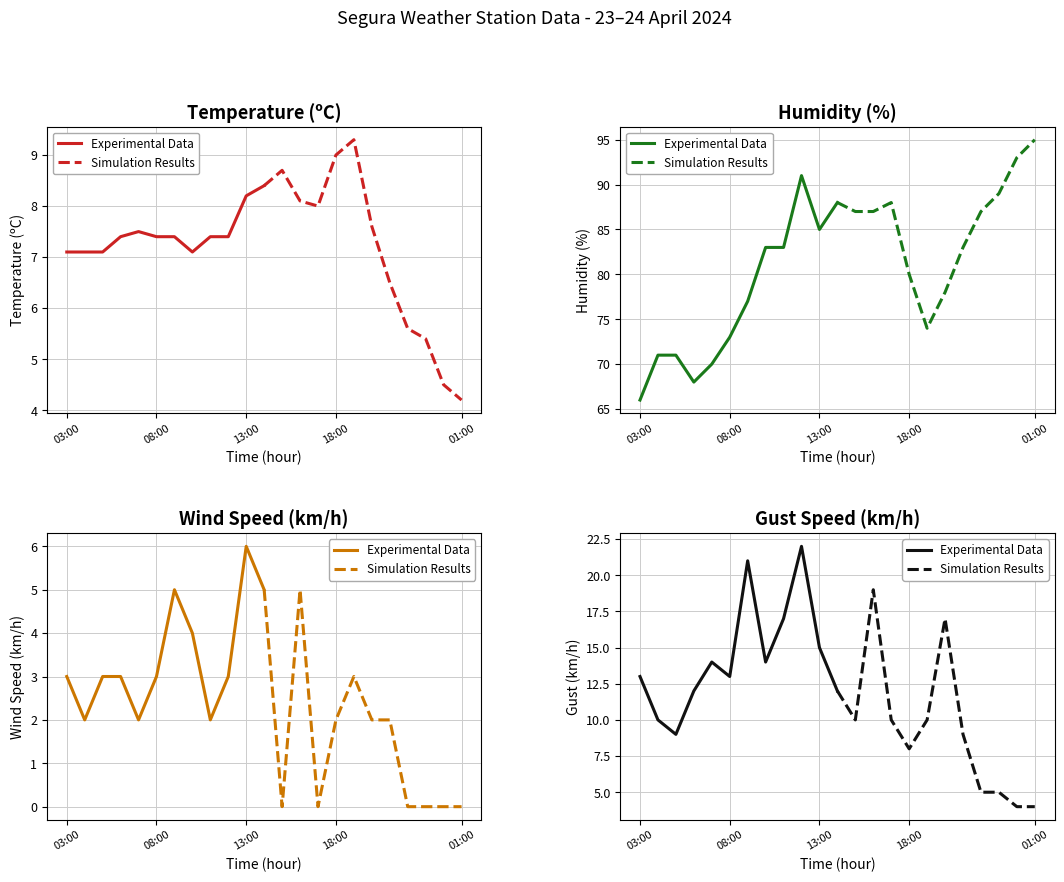

True or false: Simulation Results has more than 2 points higher than both neighbors.

False